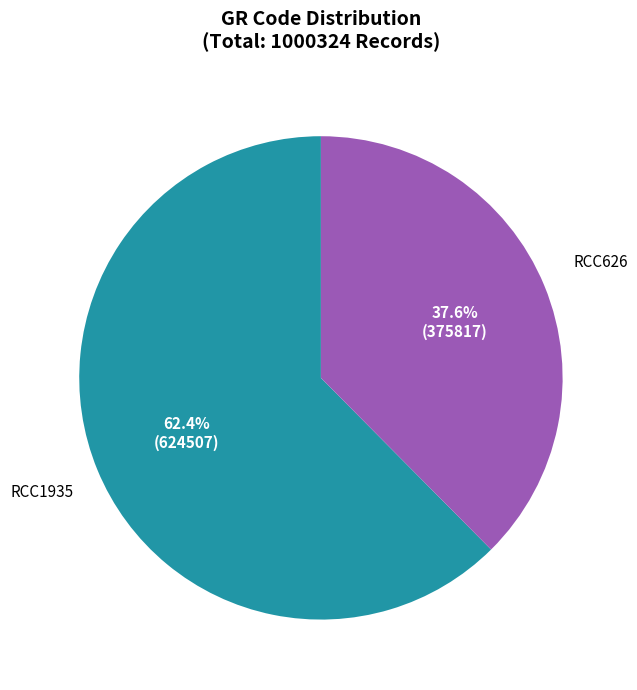

Count the number of slices in the pie.

2